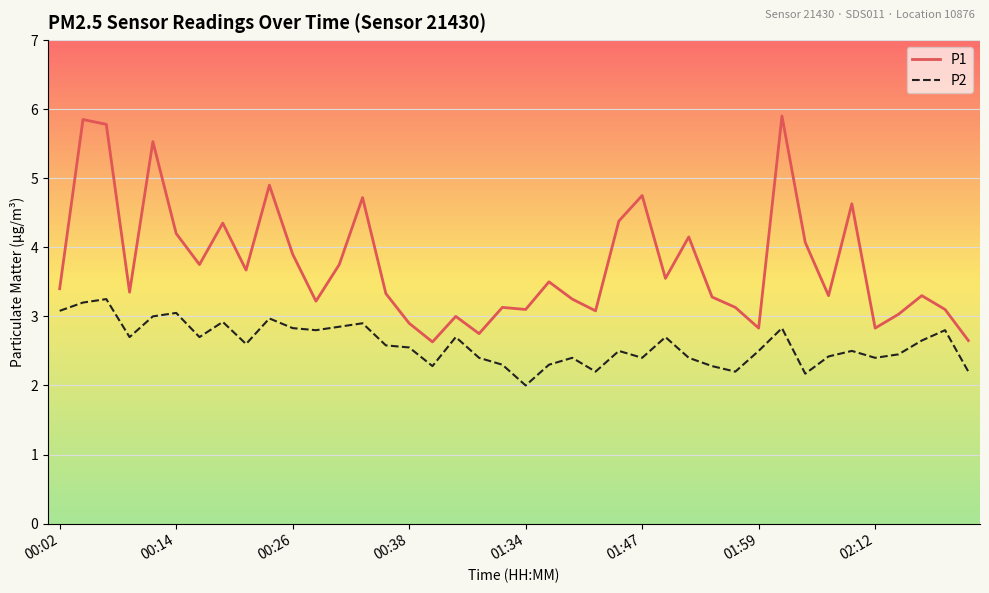

Rank the series by their average value, from highest to lowest.

P1, P2